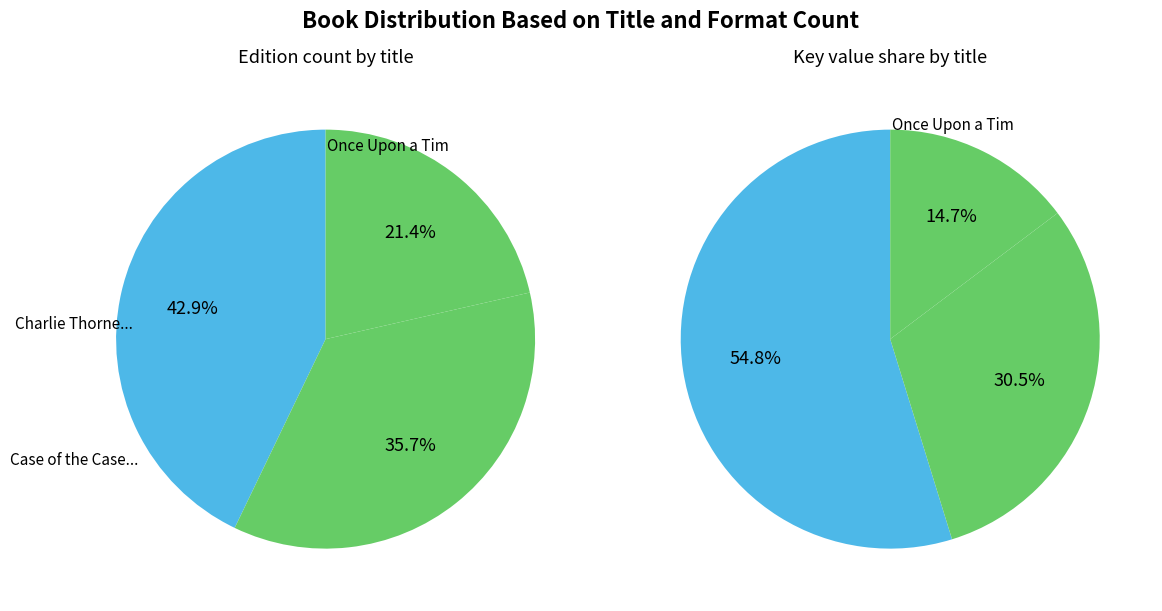

The Once Upon a Tim slice represents 41% of the pie. True or false?

False